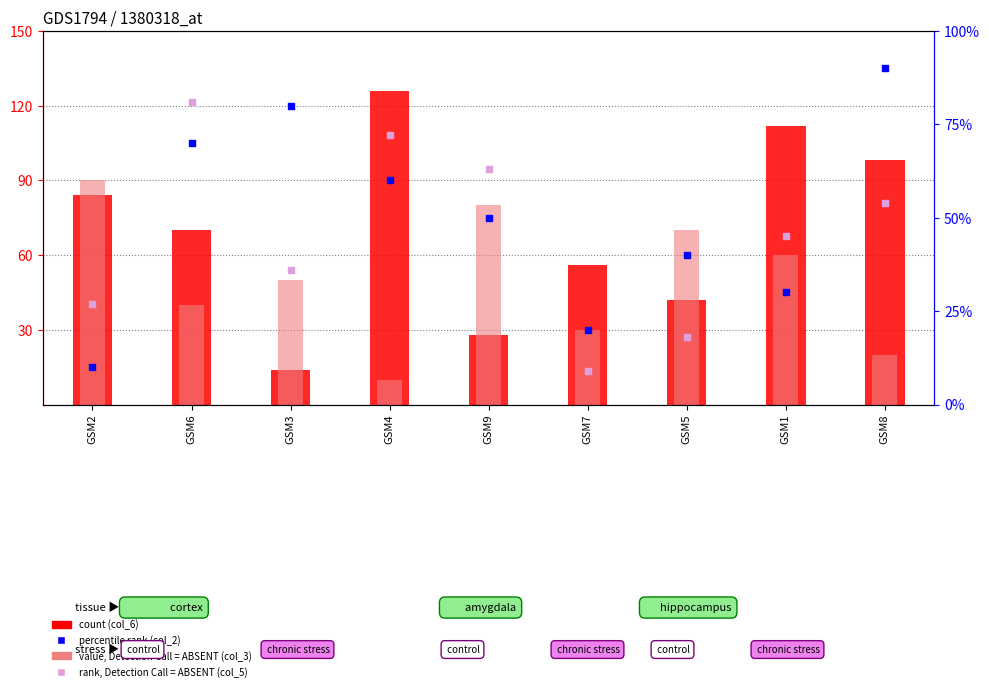

What is the total value across all series at GSM1?

247